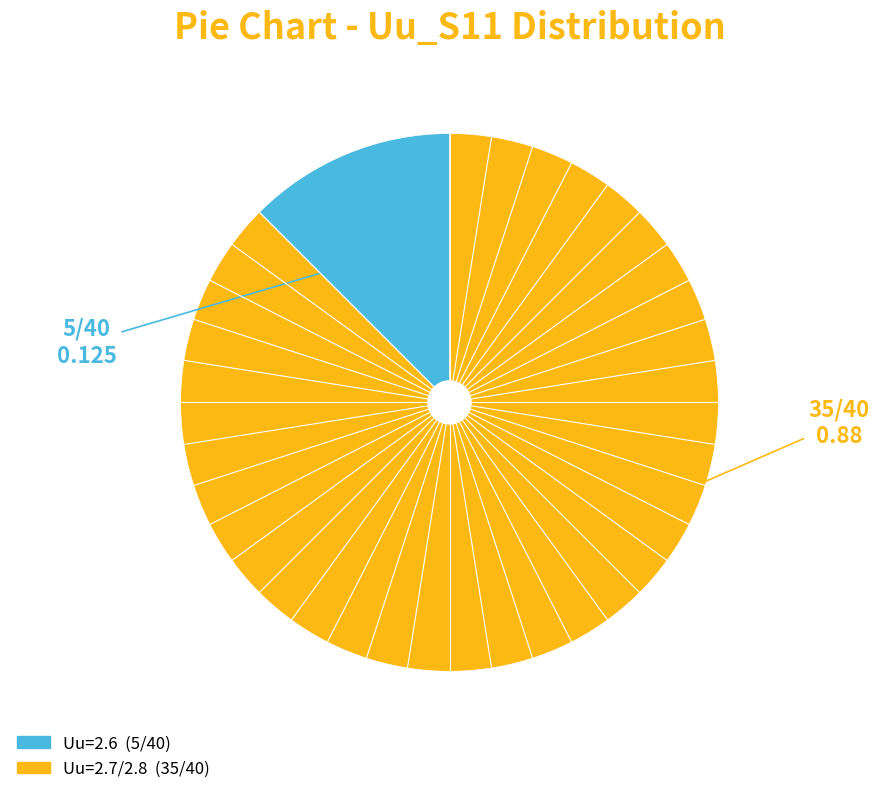

How many slices are in this pie chart?

2